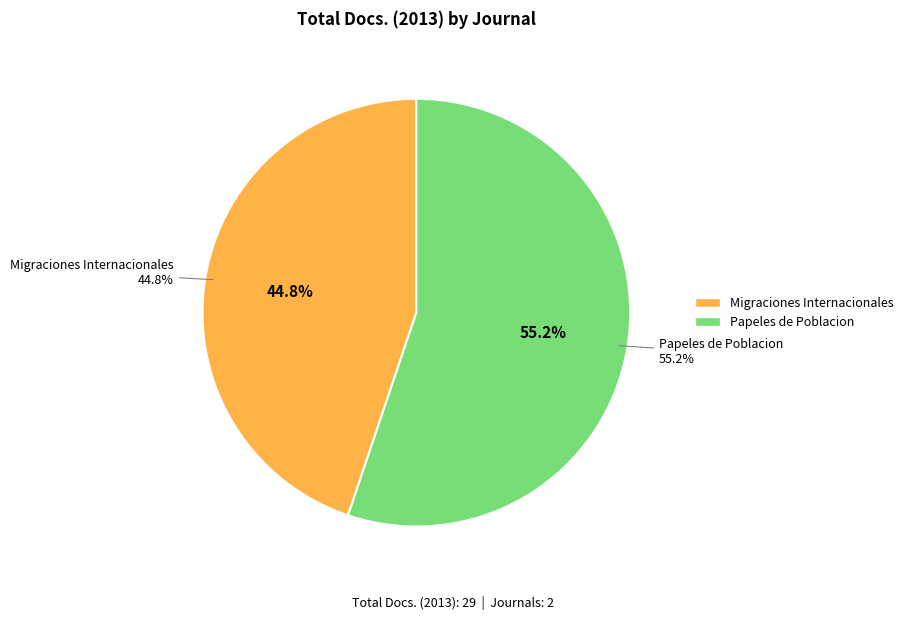

Which category has the smallest portion of the pie?

Migraciones Internacionales